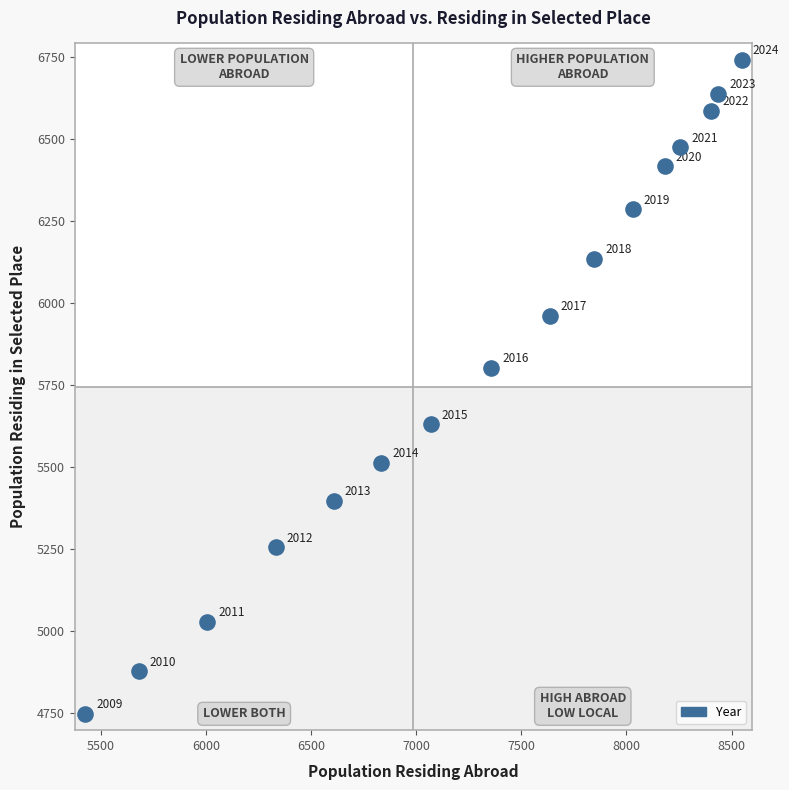

What is the range of X values (max minus min)?

3123